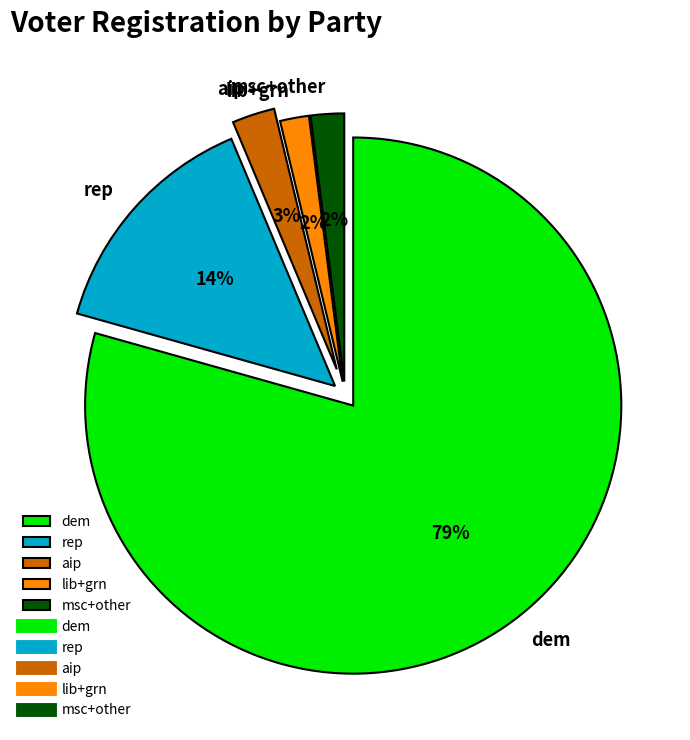

What is the majority slice?

dem